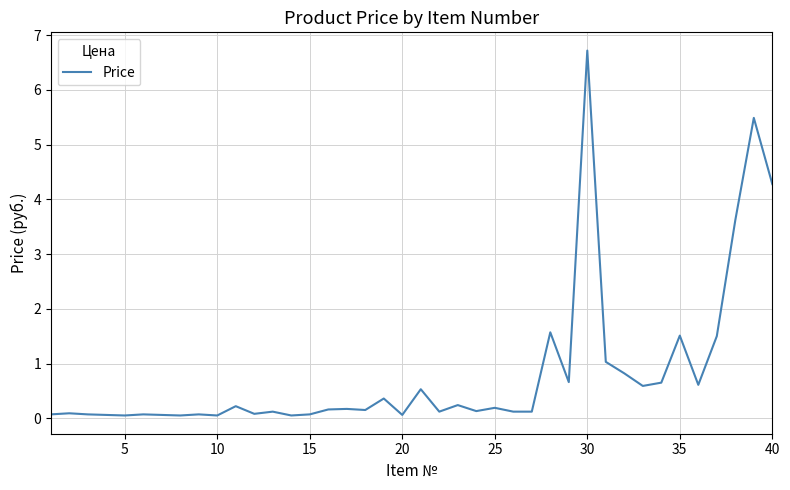

Does the chart display data point markers on the line(s)?

No